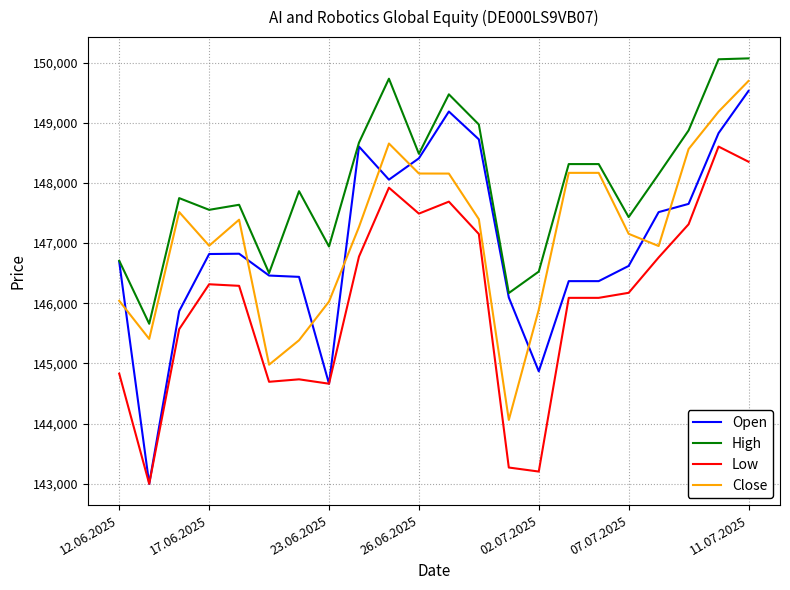

True or false: Close and Open intersect in this chart.

True